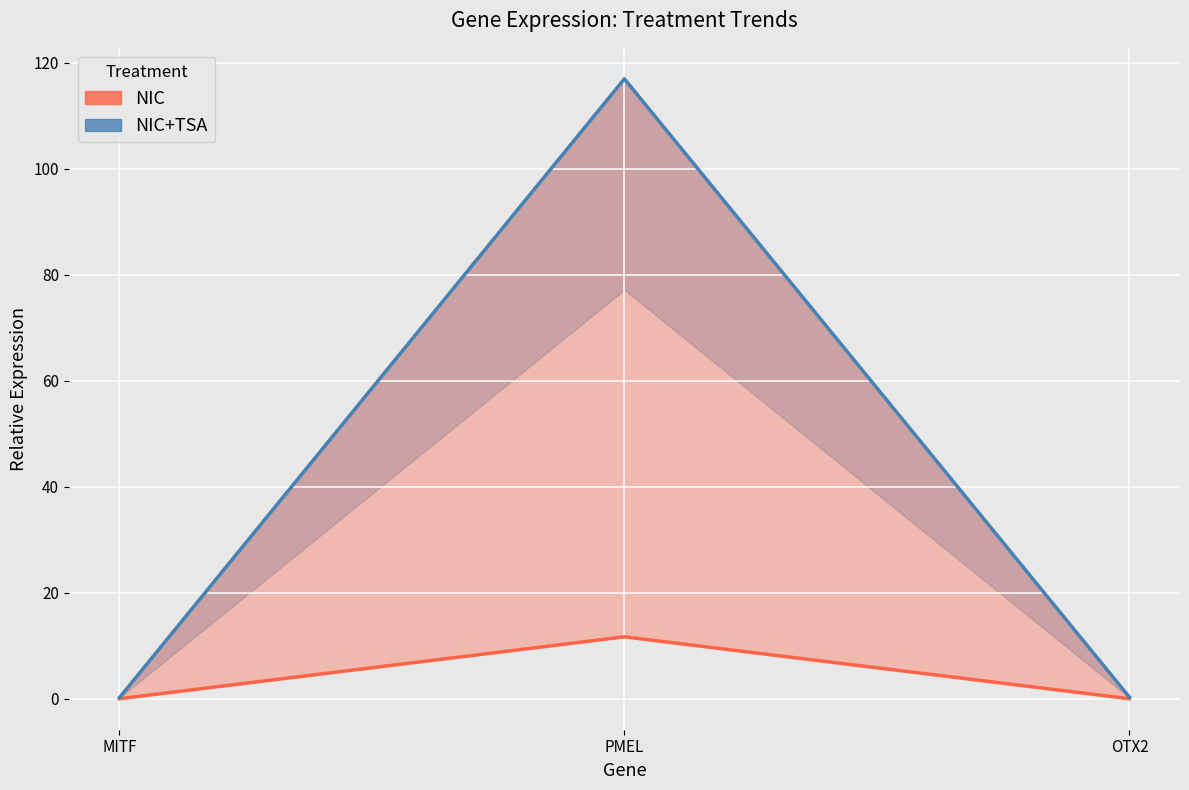

What is the highest value of the NIC+TSA series?

117.0